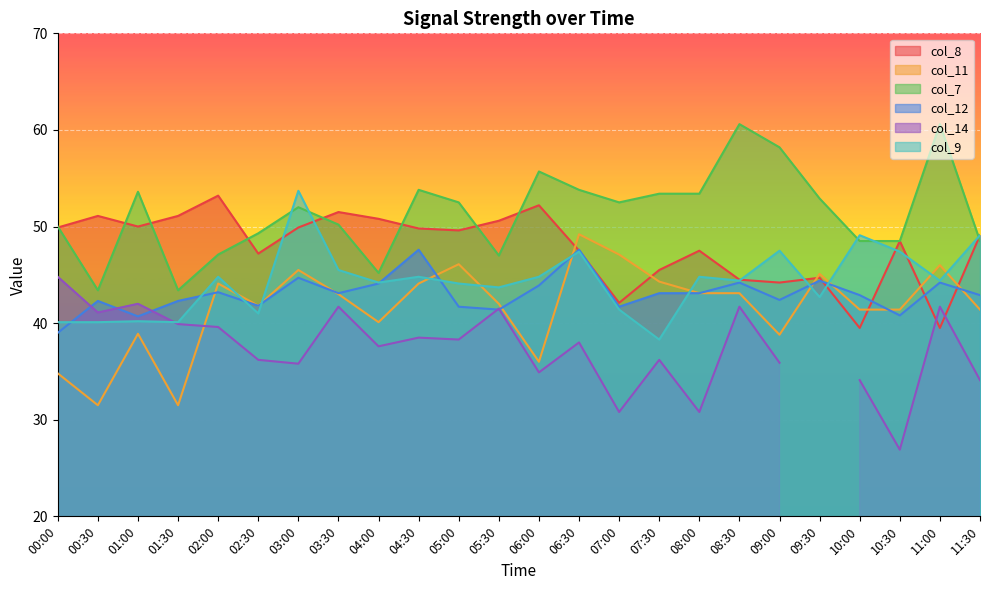

What is the maximum value for col_9?

53.7